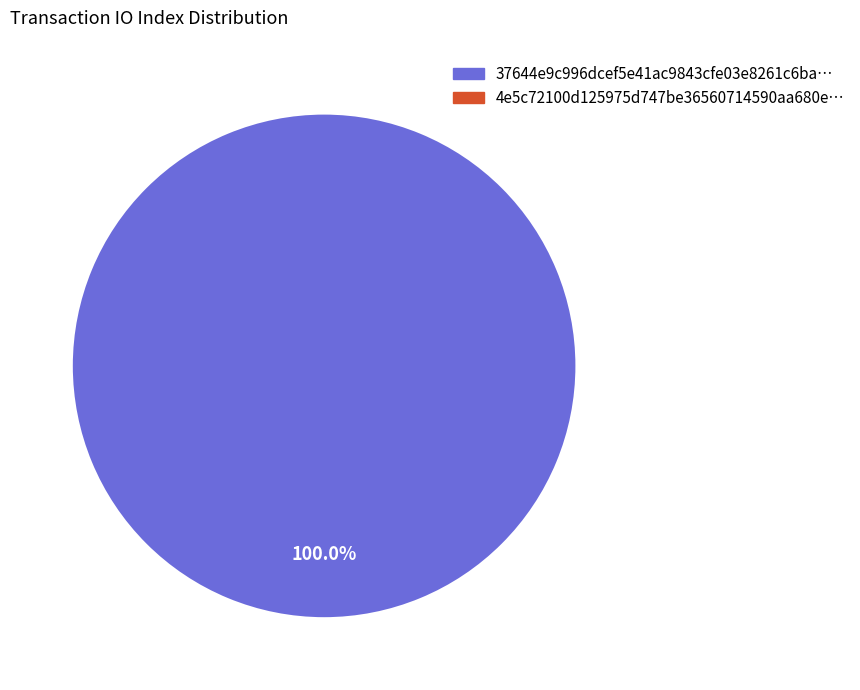

To the nearest percent, what is the combined percentage of tx_hash_0 and tx_hash_1?

100%